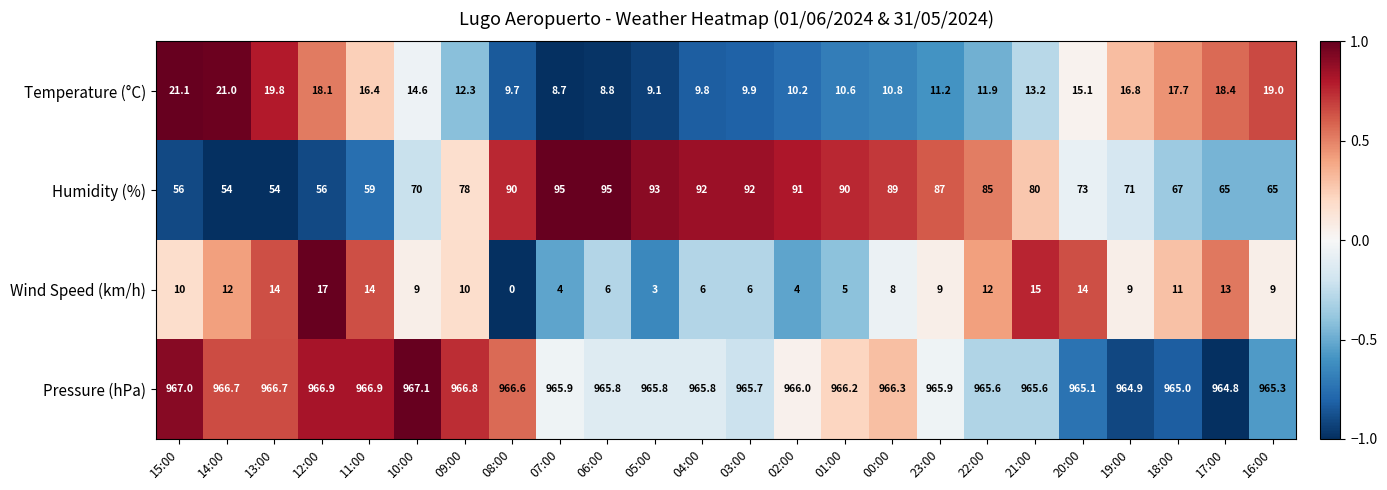

How many categories are shown in the chart?

24